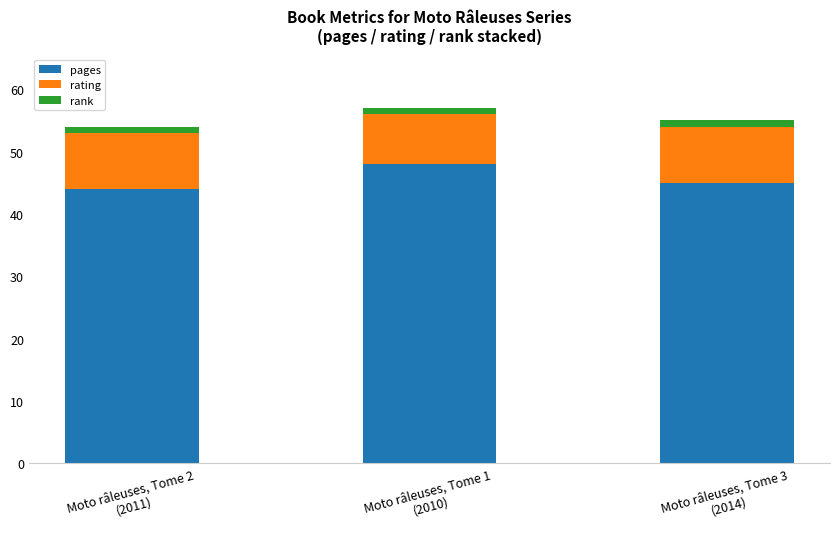

What is the difference between the maximum and second lowest values in the pages series?

3